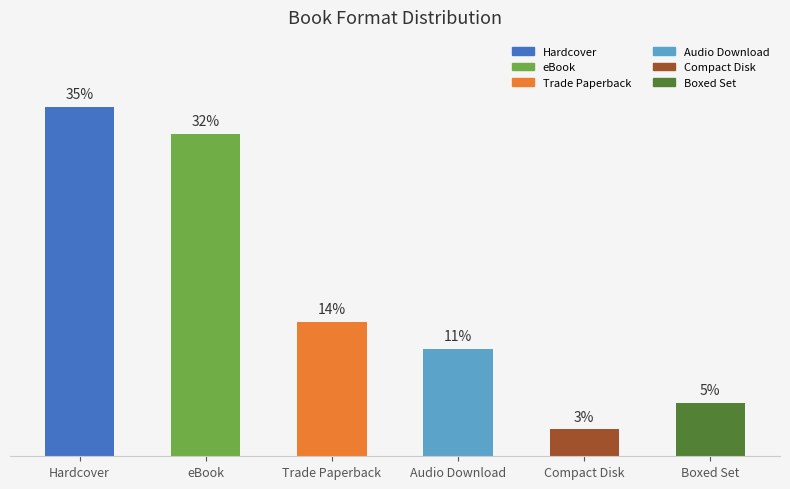

Does the chart contain any negative values?

No